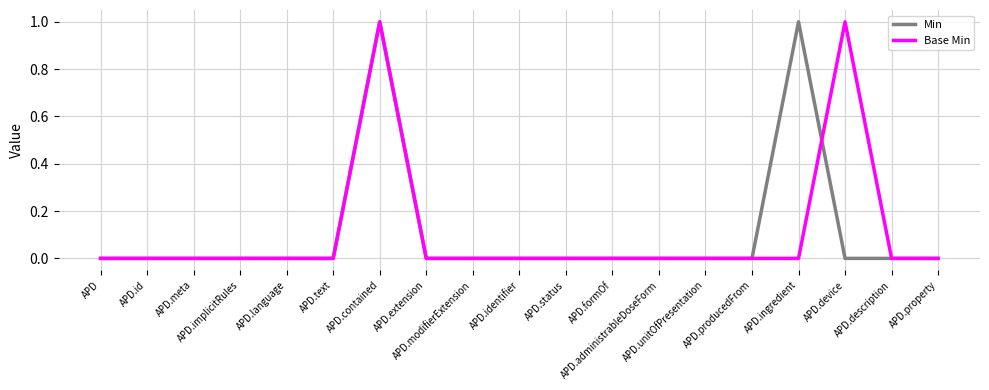

Rank the series by their maximum value, from highest to lowest.

Min, Base Min